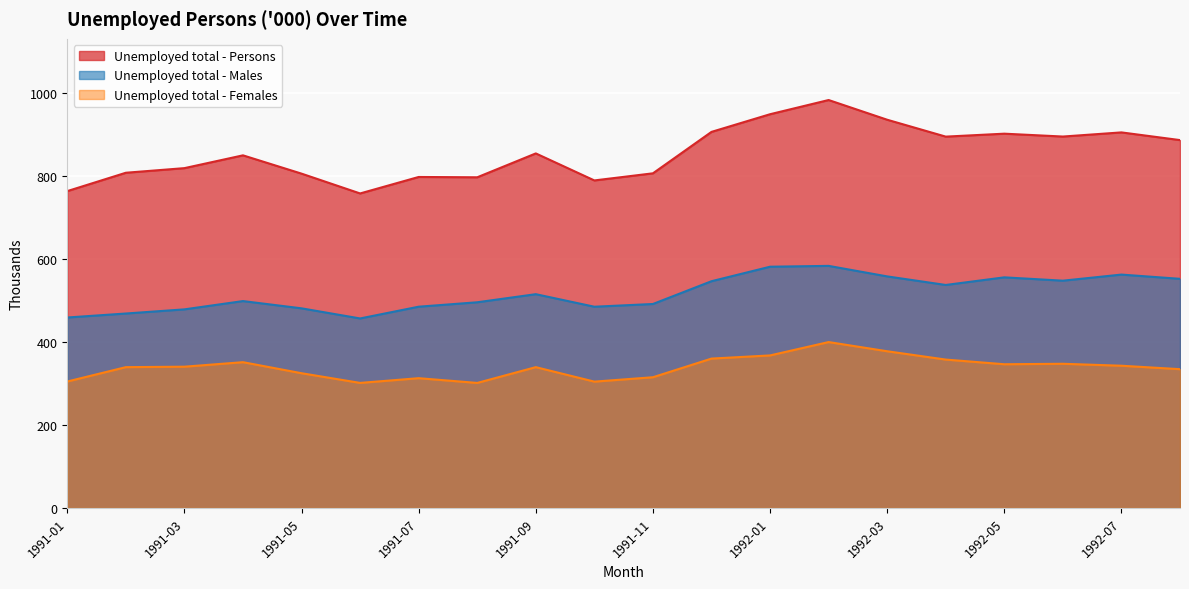

Where does the Unemployed total - Persons series first go above 854?

1991-09